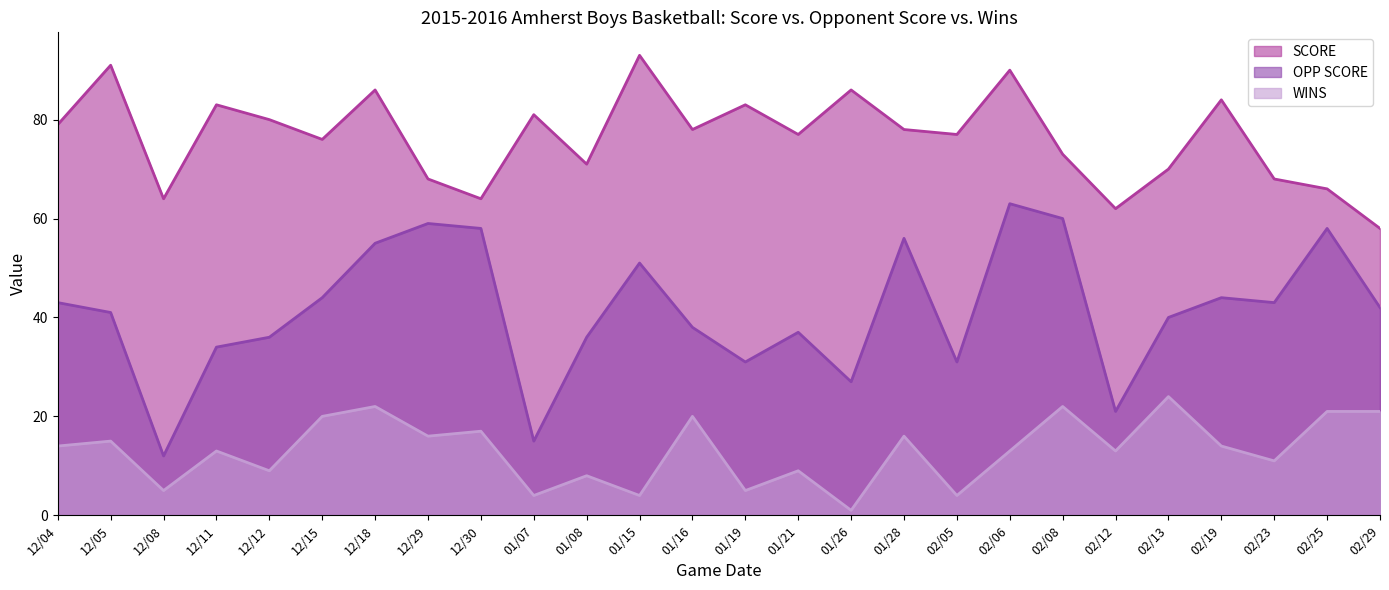

At which category does WINS reach its first local peak?

12/05